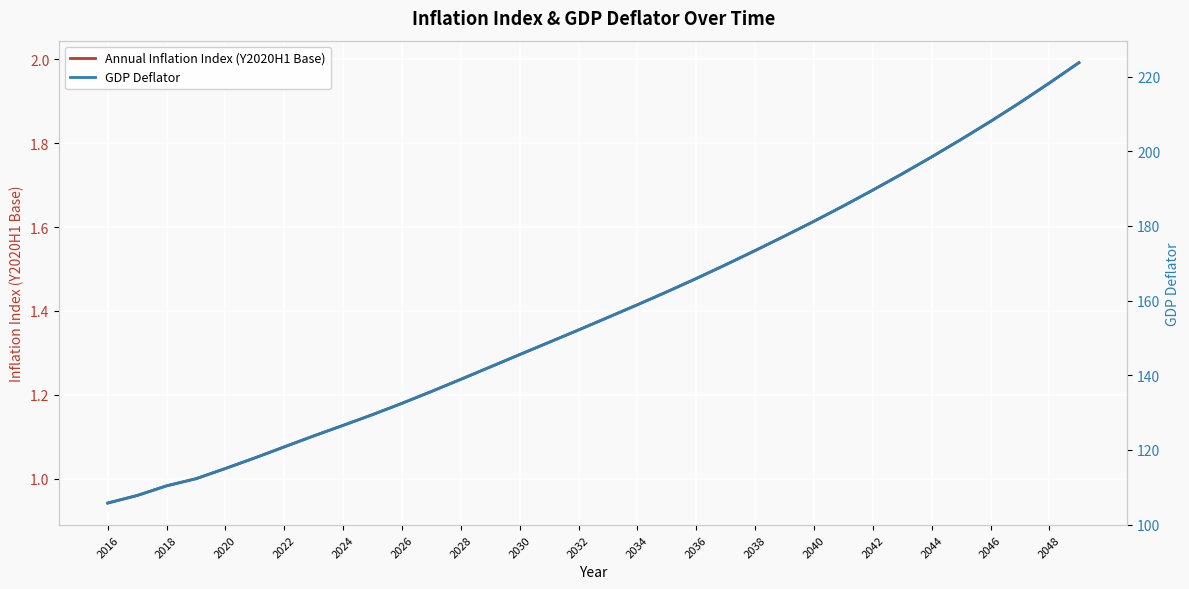

Which category has the lowest value across all series?

2016